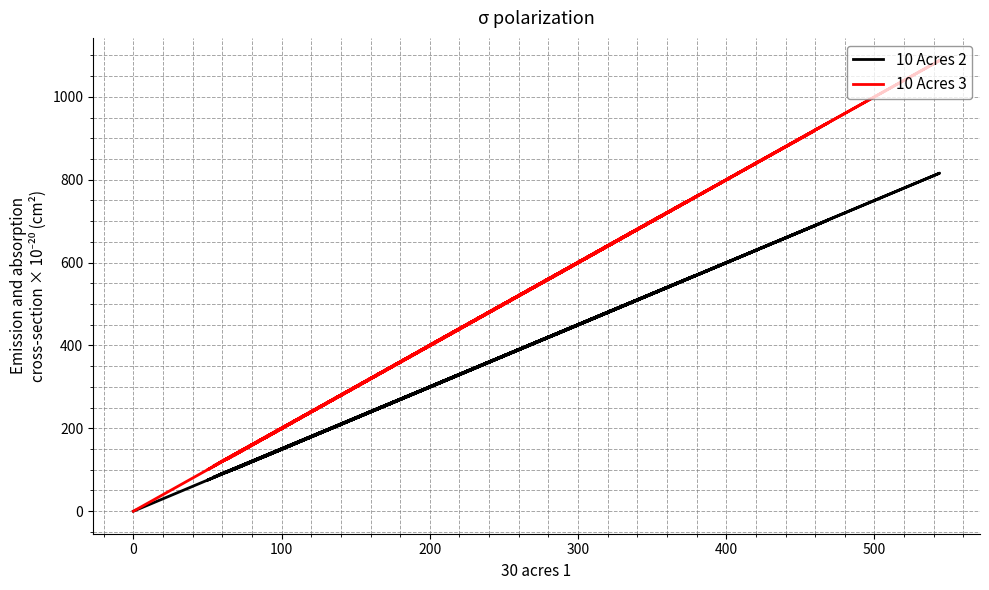

Does the chart display data point markers on the line(s)?

No